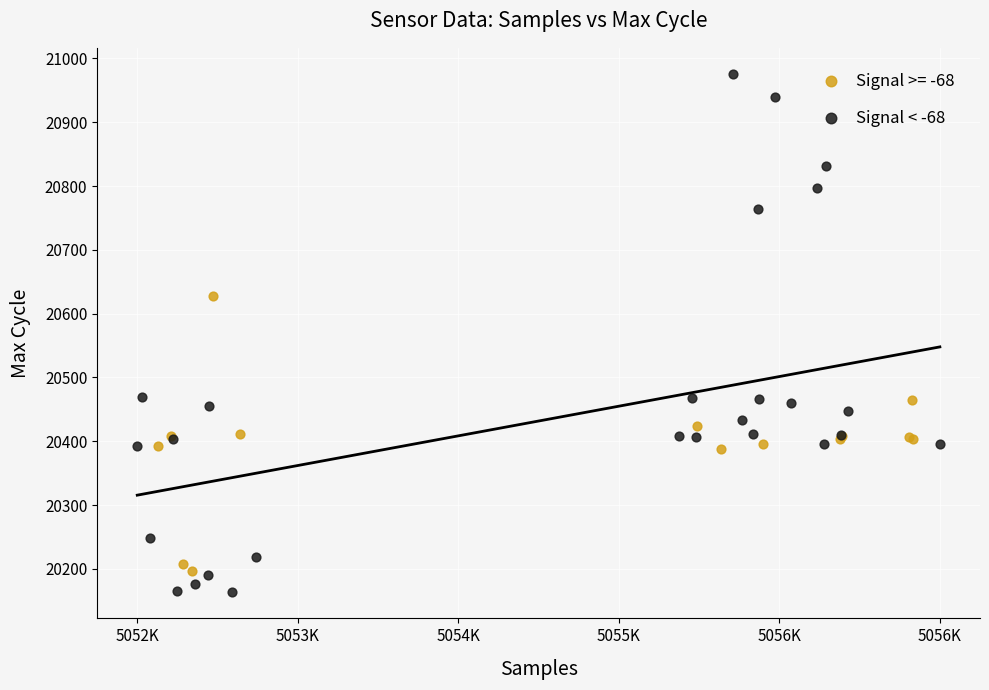

Which series has the largest Y range (max minus min)?

Signal < -68